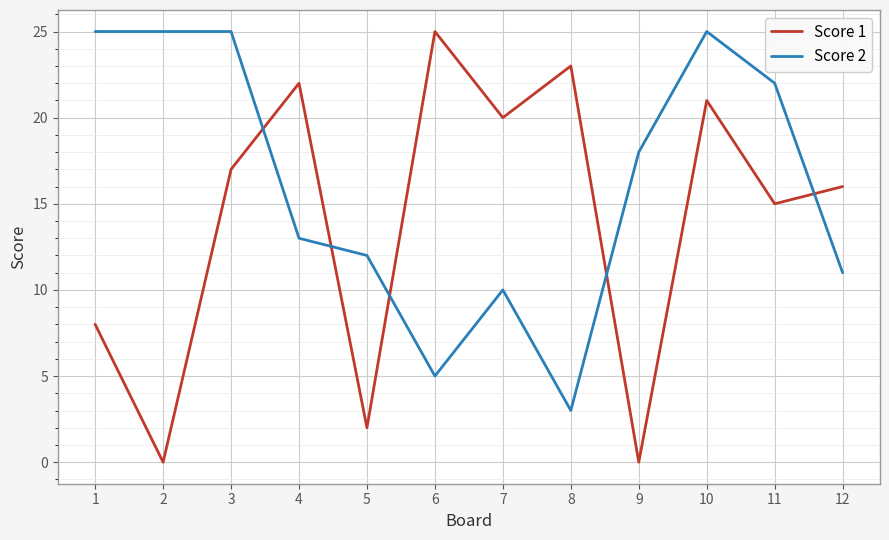

List the series in order of their overall mean, lowest first.

Score 1, Score 2